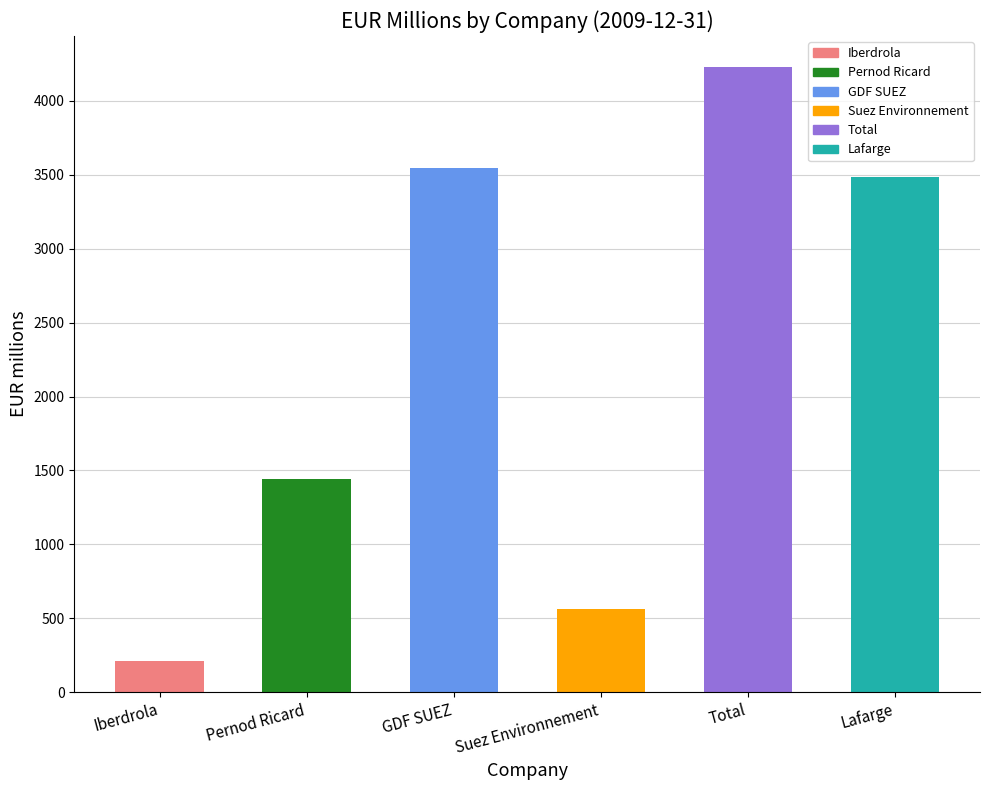

The chart shows a value of 1444.4 at Pernod Ricard. True or false?

True